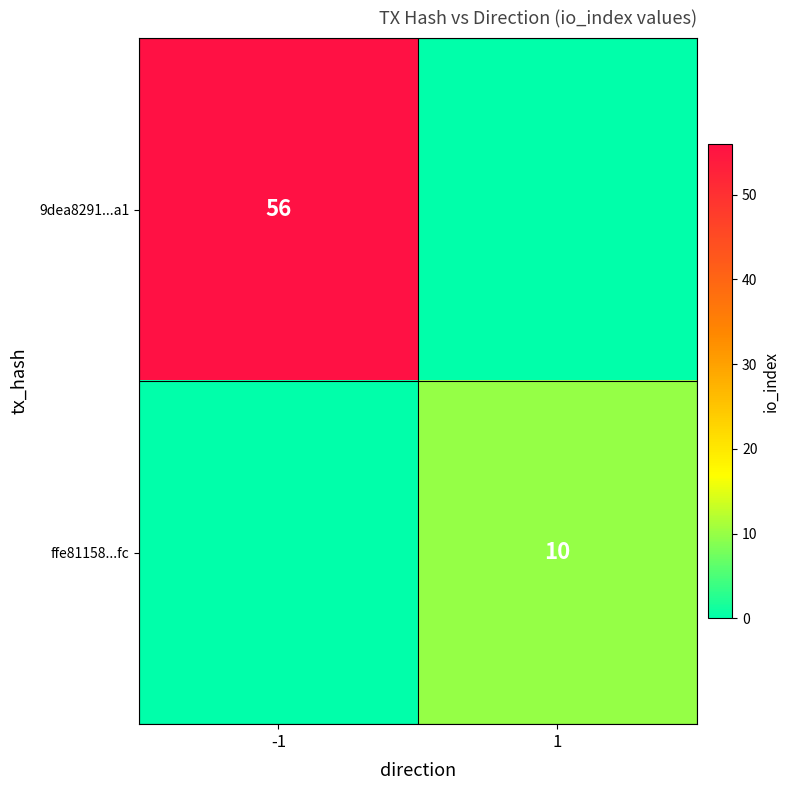

The ffe81158...fc series shows 10 at 1. True or false?

True